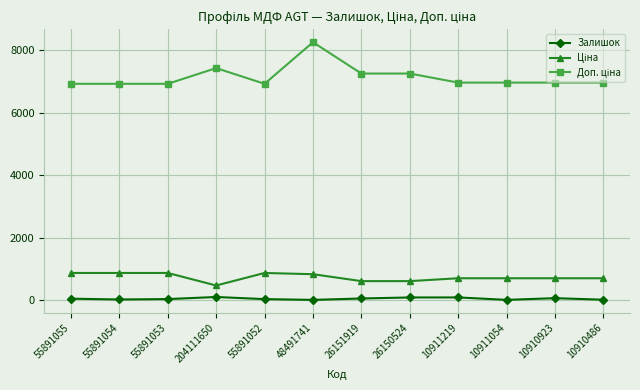

At which category is the sum across all series the highest?

48491741